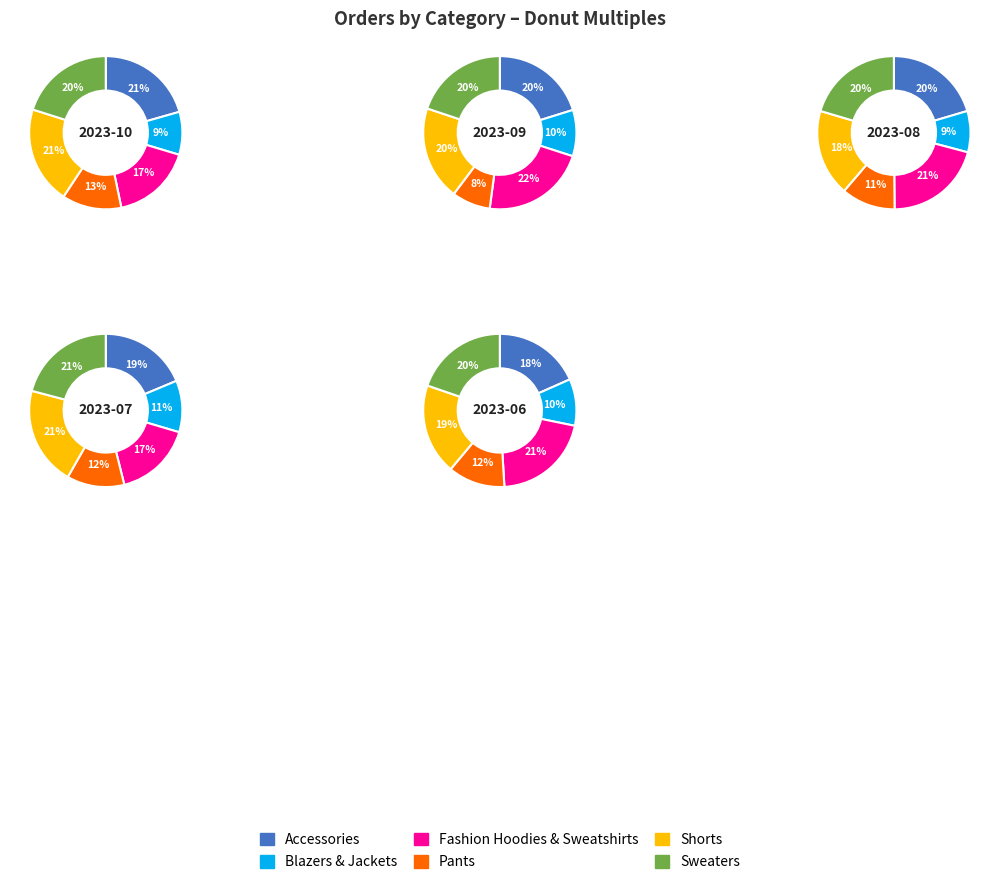

What is the spread (max minus min) of values at 2?

40